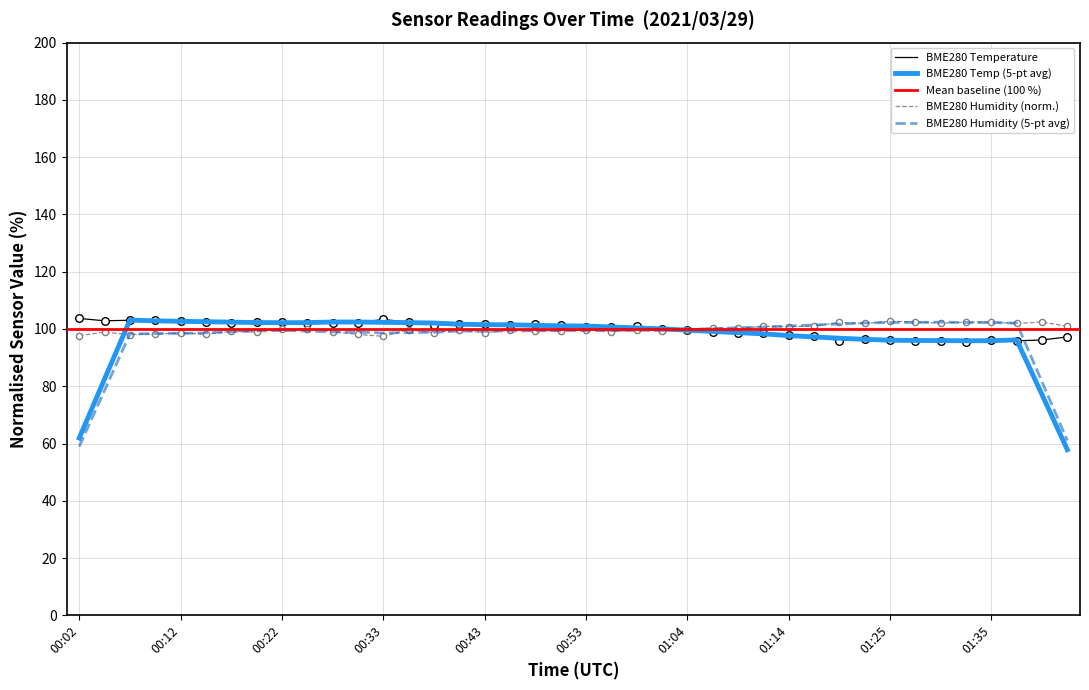

Which series reaches the maximum Y coordinate?

BME280_temperature